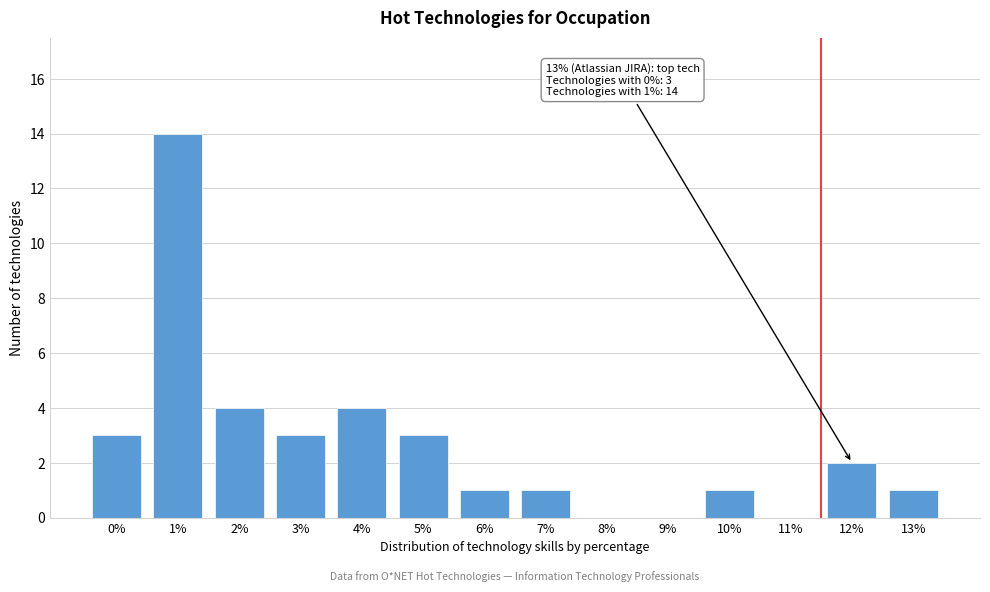

Reading left to right, list all the values displayed in this chart.

0%=3	1%=14	2%=4	3%=3	4%=4	5%=3	6%=1	7%=1	8%=0	9%=0	10%=1	11%=0	12%=2	13%=1